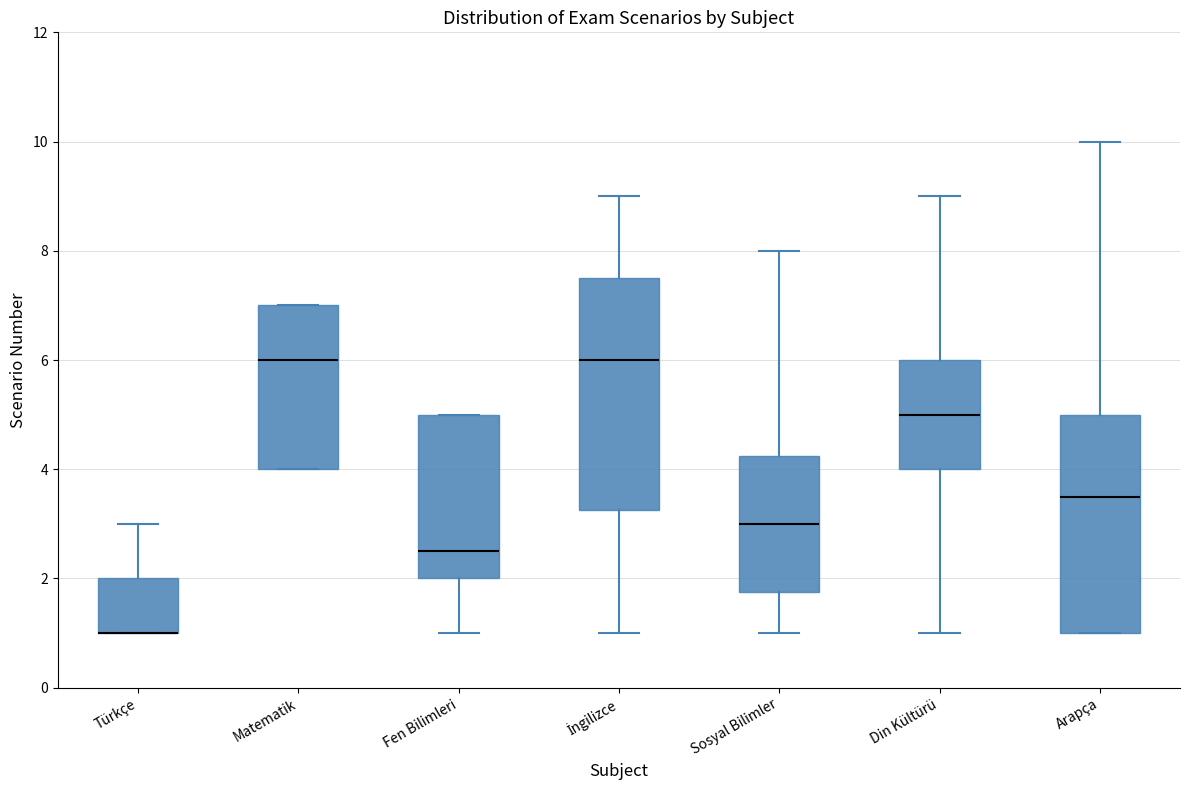

Which box is the tallest, from its lower edge to its upper edge?

İngilizce